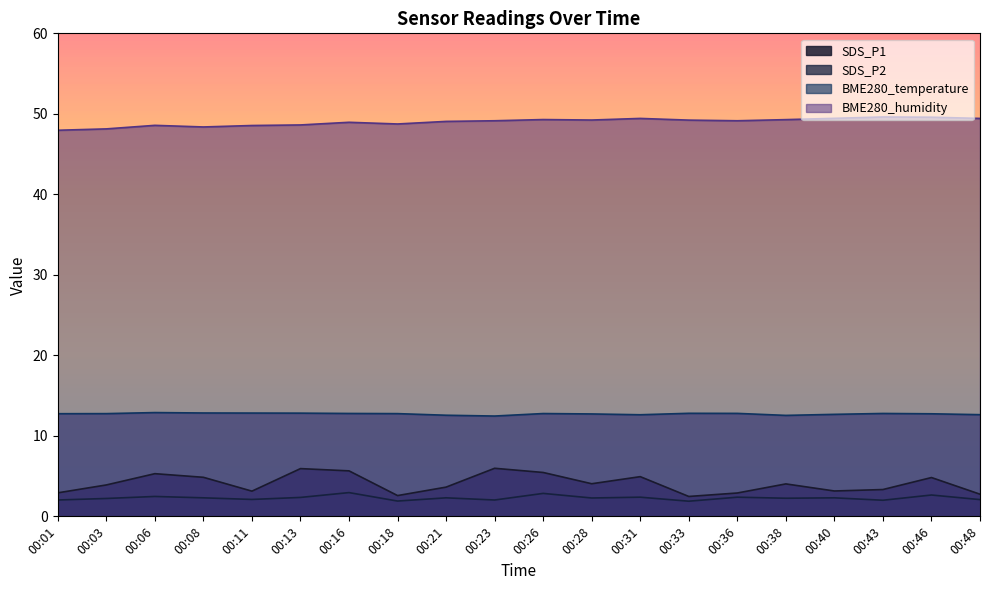

Rank the series by their maximum value, from highest to lowest.

BME280_humidity, BME280_temperature, SDS_P1, SDS_P2